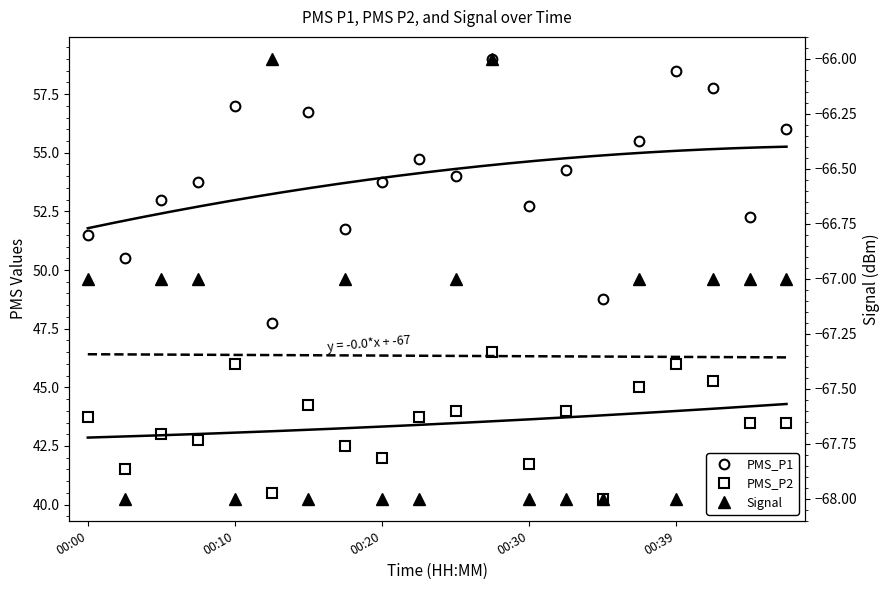

What is the difference between the PMS_P2 values at 16 and 00:30?

3.2